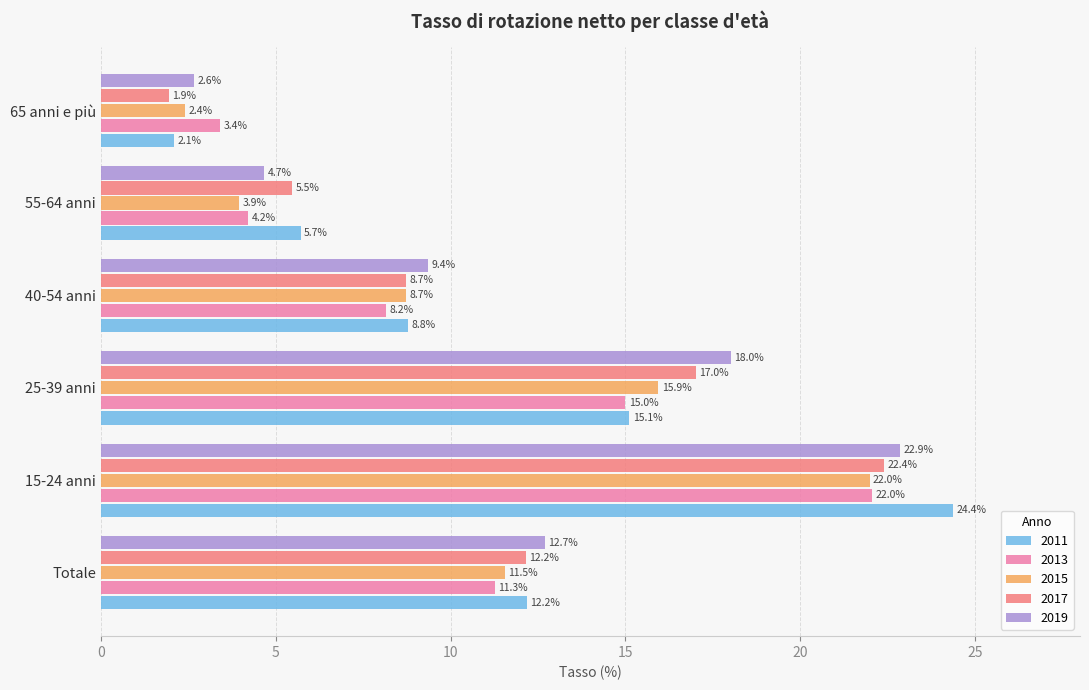

What is the sum of the 2017 values at 15-24 anni and 65 anni e più?

24.3